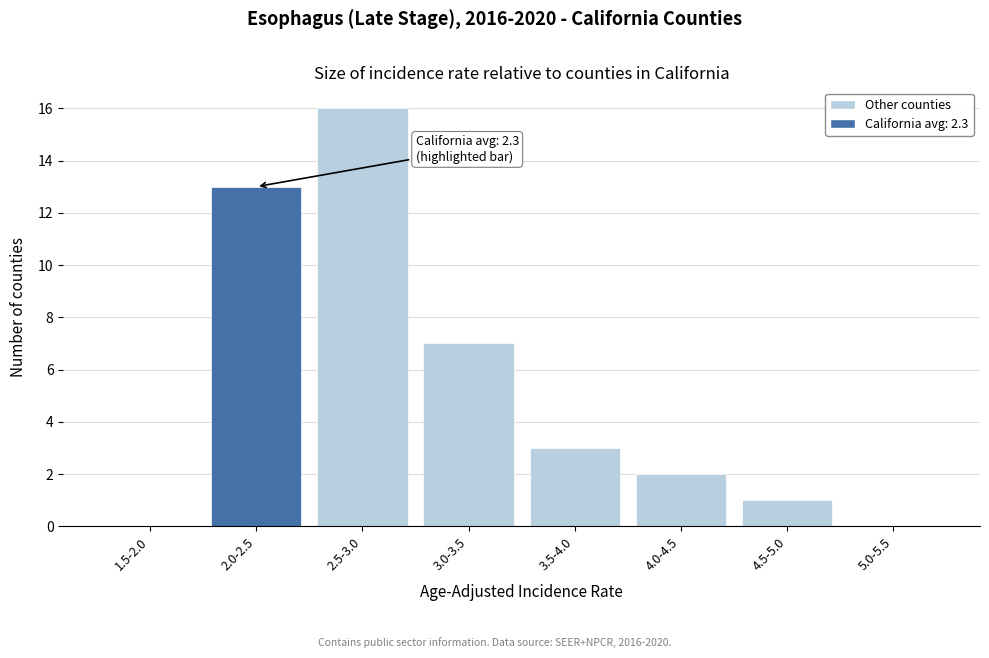

Reading left to right, extract all data points from this chart.

1.5-2.0=0	2.0-2.5=13	2.5-3.0=16	3.0-3.5=7	3.5-4.0=3	4.0-4.5=2	4.5-5.0=1	5.0-5.5=0